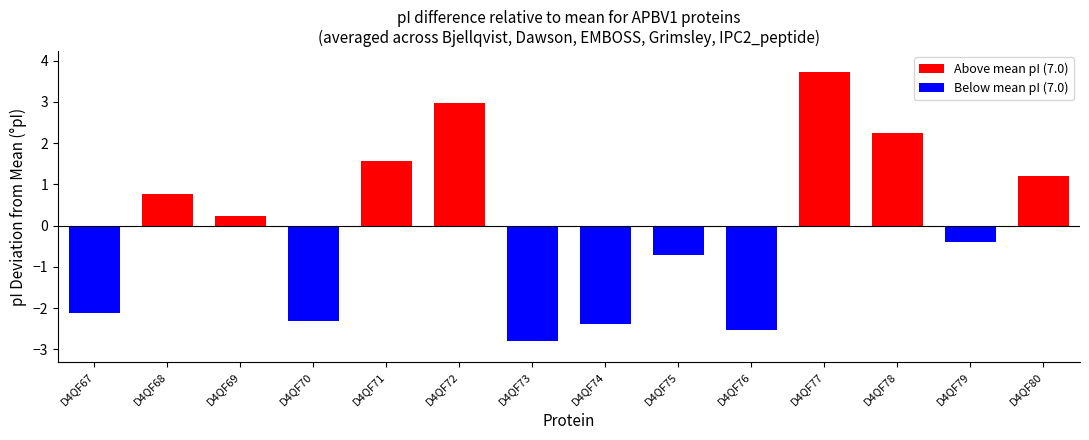

What is the value of the 12th bar from the left?

2.3